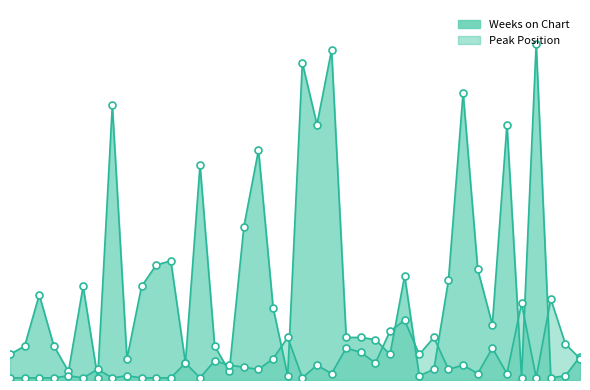

The value of Peak Position at 1 is 1. True or false?

False